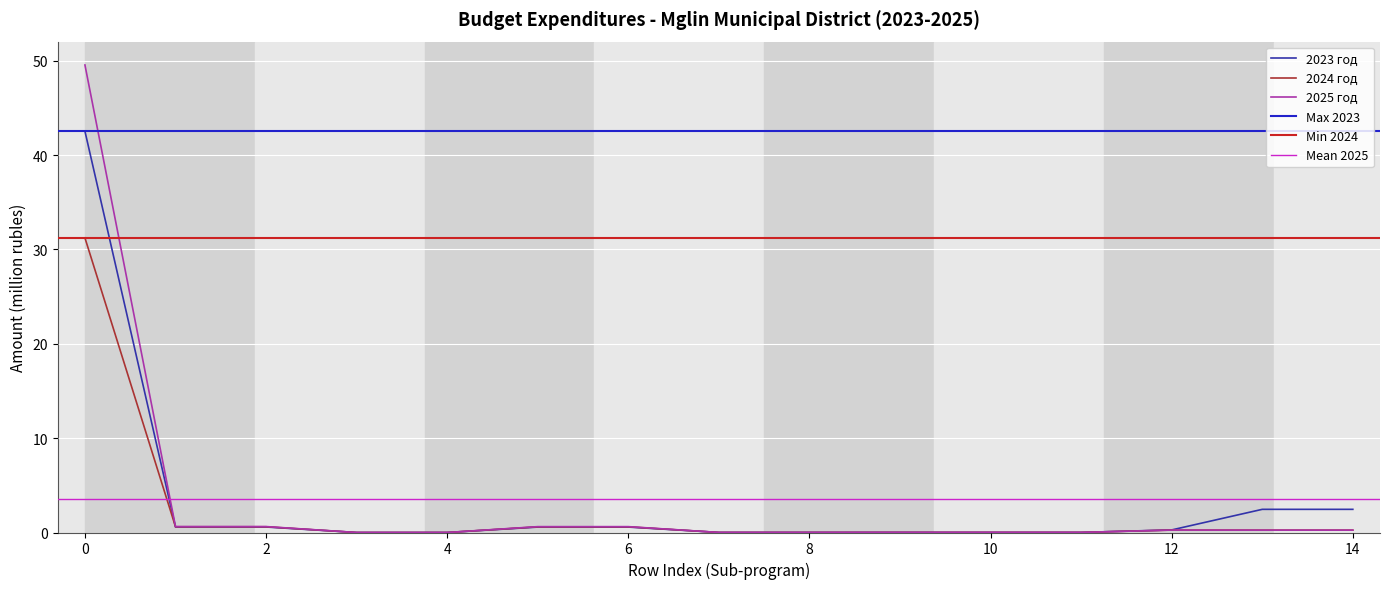

List the series in order of their overall mean, lowest first.

2024 год, 2023 год, 2025 год